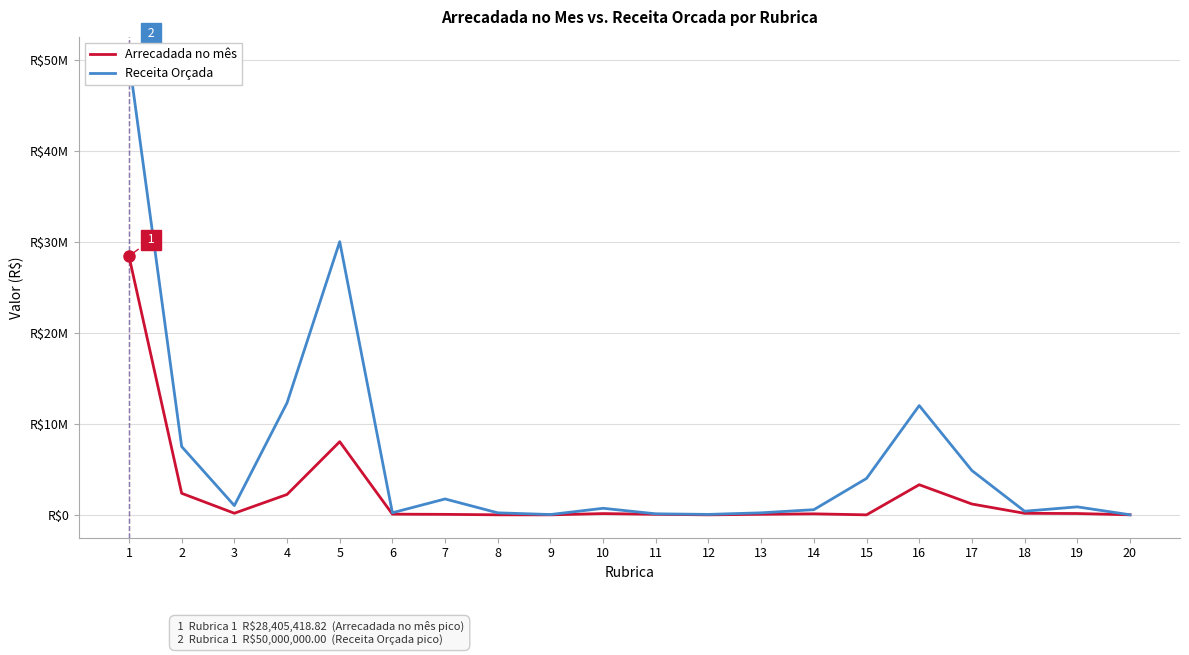

How many interior local peaks does the Receita Orçada series have?

5